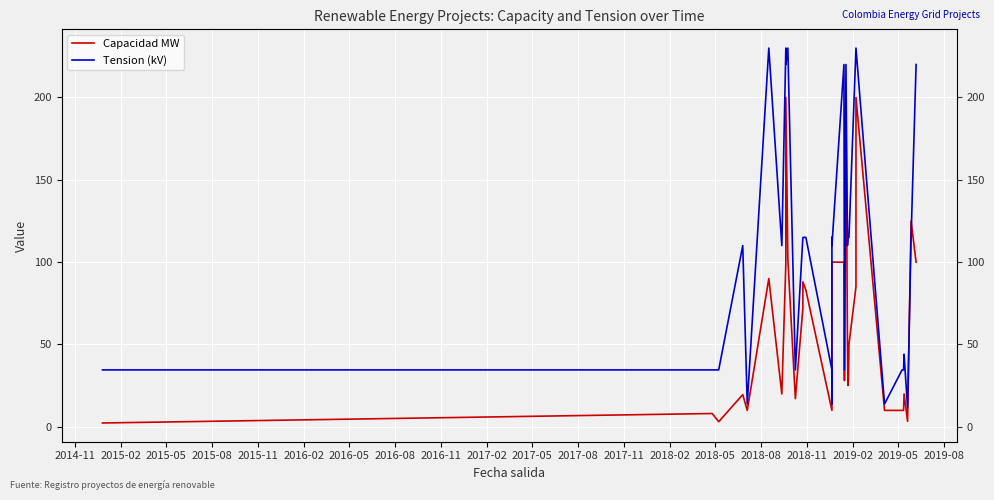

True or false: Capacidad MW has more than 0 points higher than both neighbors.

True